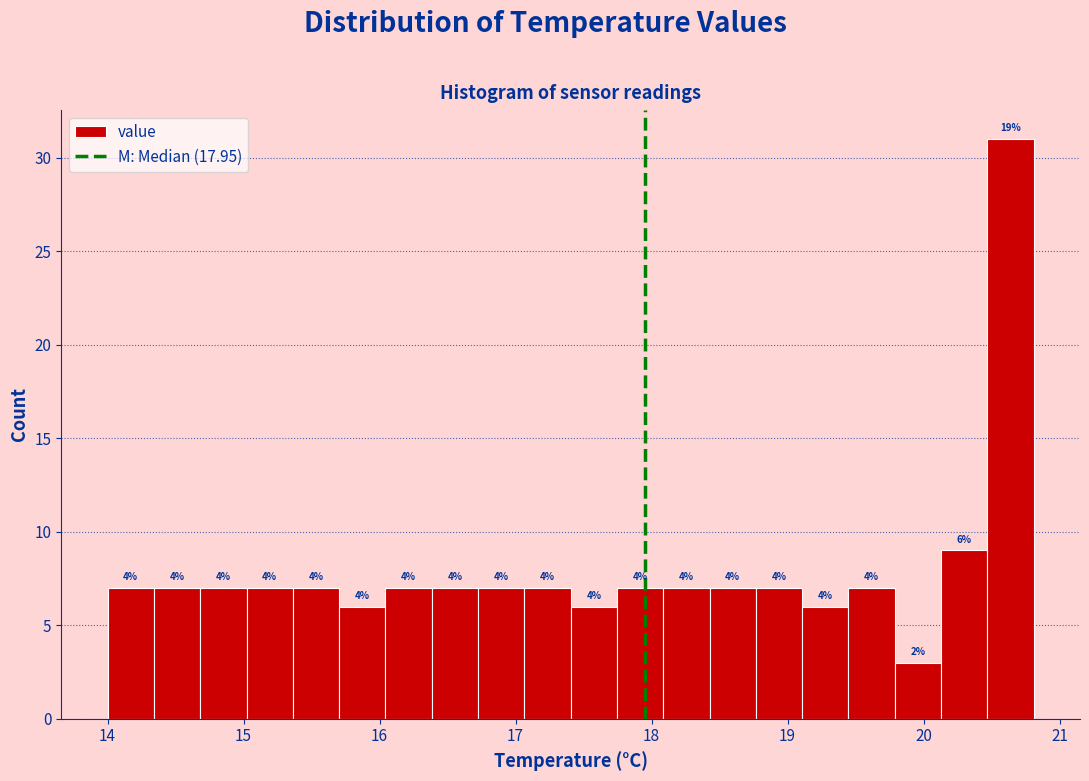

Read against the x-axis, roughly where is the centre of the tallest bar?

20.6